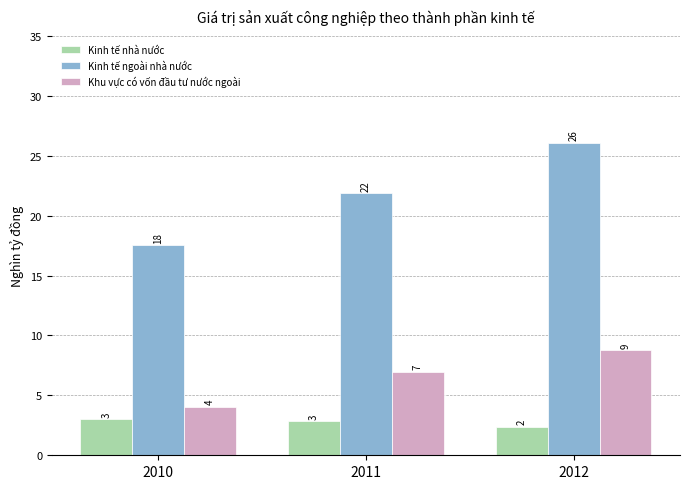

What is the highest value of the Kinh tế nhà nước series?

3.0